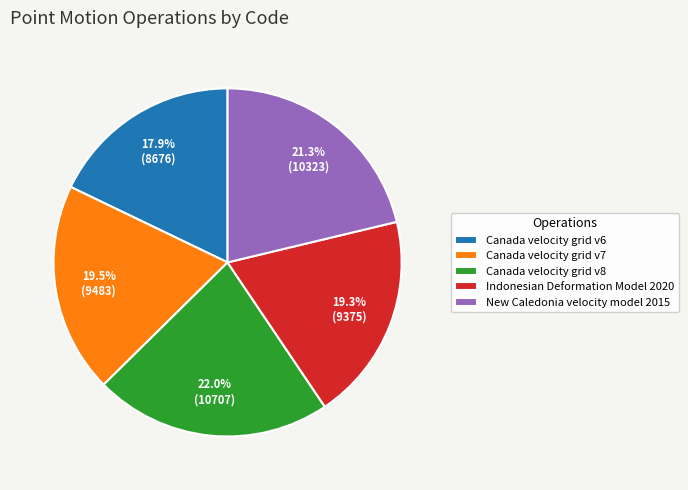

Is Canada velocity grid v8 the majority of the pie?

No